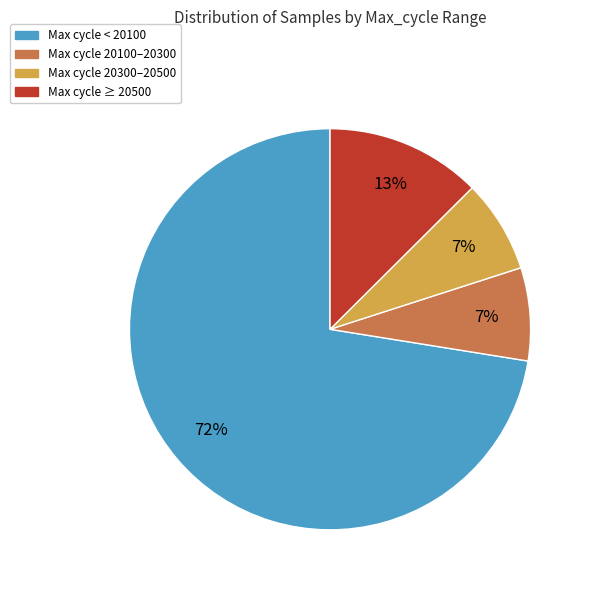

To the nearest percent, what is the average slice percentage?

25%